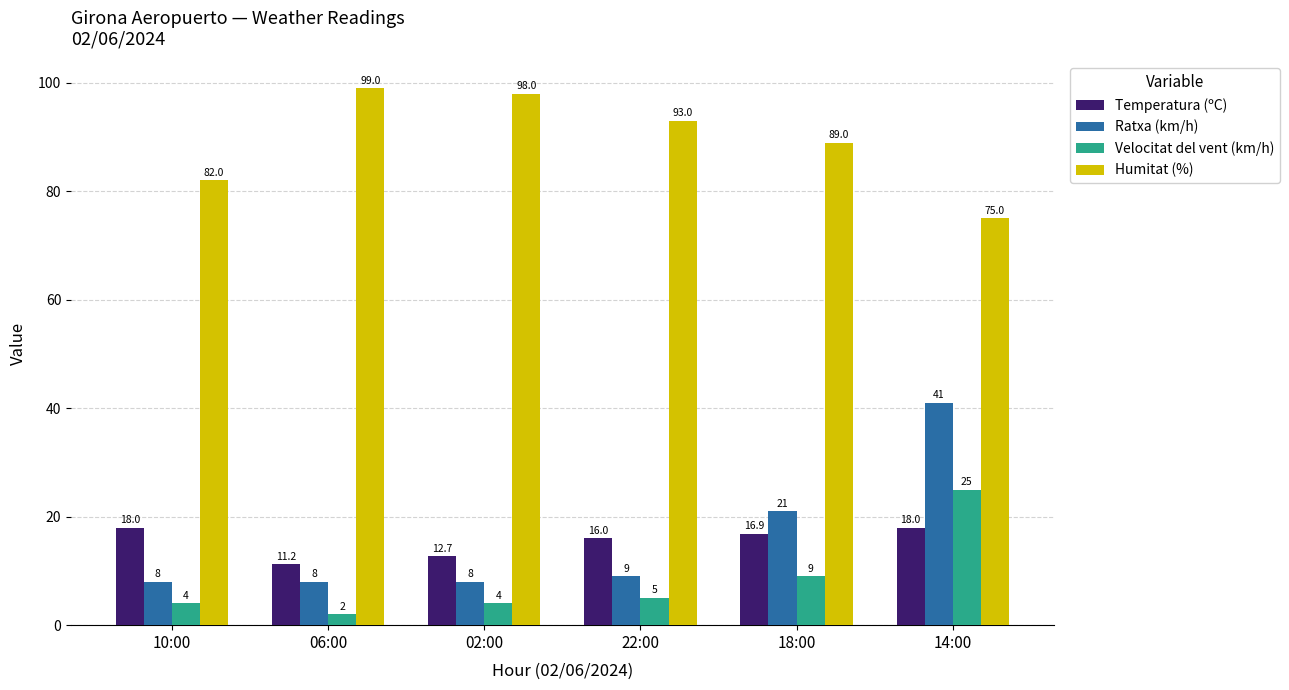

Reading left to right, transcribe all the data shown in this chart.

Temperatura (ºC): 18.0	11.2	12.7	16.0	16.9	18.0
Ratxa (km/h): 8.0	8.0	8.0	9.0	21.0	41.0
Velocitat del vent (km/h): 4.0	2.0	4.0	5.0	9.0	25.0
Humitat (%): 82.0	99.0	98.0	93.0	89.0	75.0